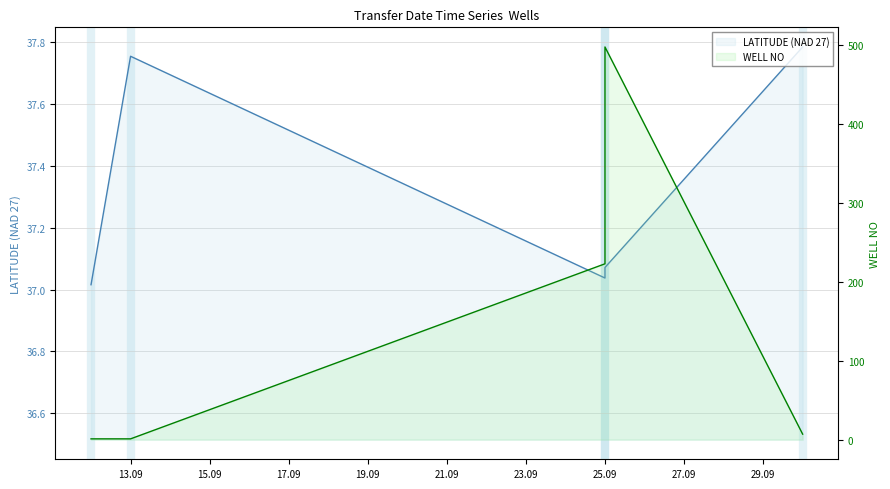

Which has a higher value, 2019-09-30 or 2019-09-13?

2019-09-30